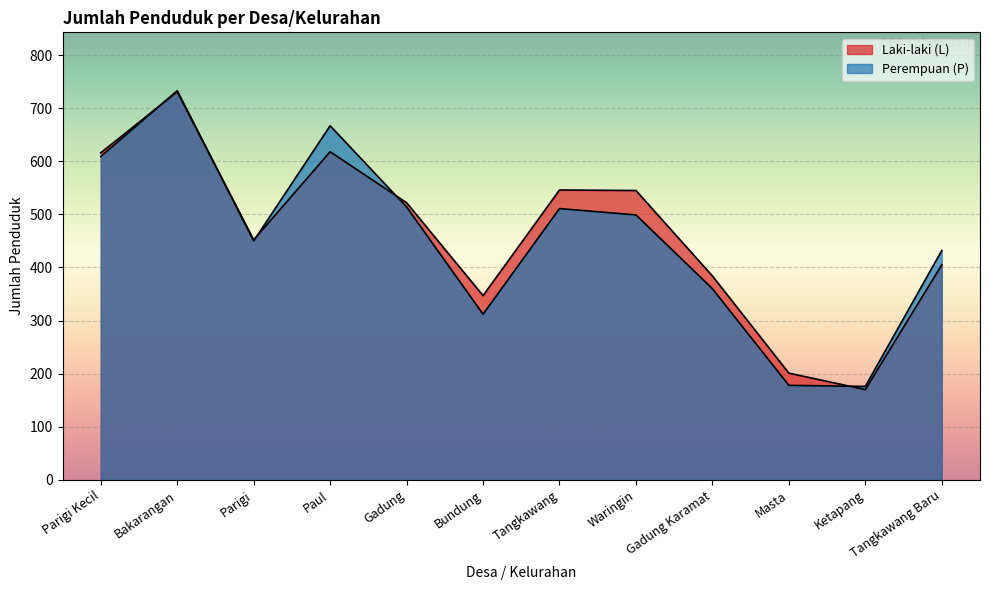

Rank the categories by Perempuan (P) value from lowest to highest.

Ketapang, Masta, Bundung, Gadung Karamat, Tangkawang Baru, Parigi, Waringin, Tangkawang, Gadung, Parigi Kecil, Paul, Bakarangan